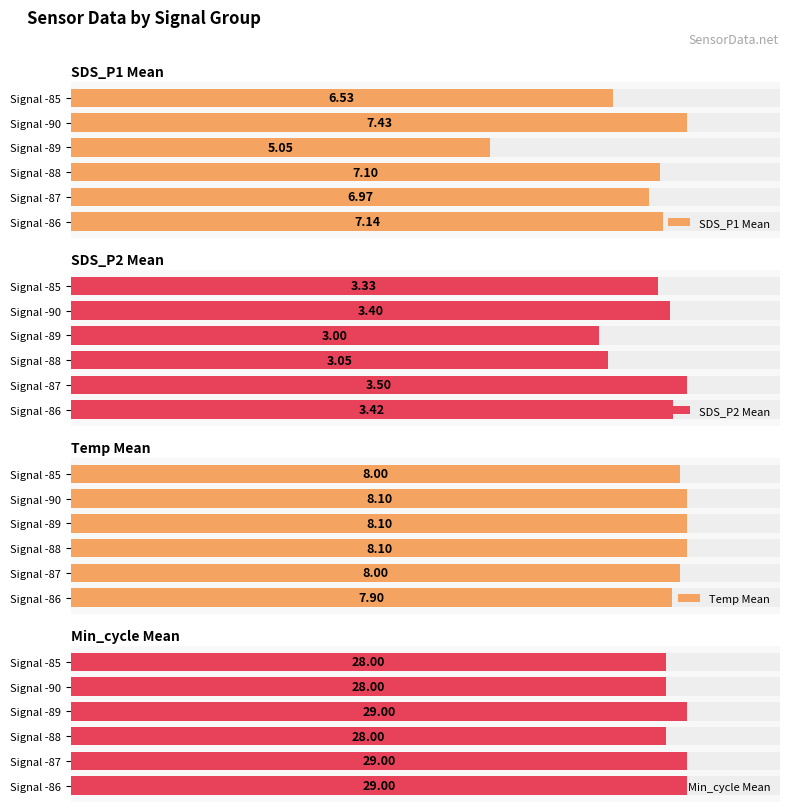

The value of Average utilization at Samples is 25.0. True or false?

False